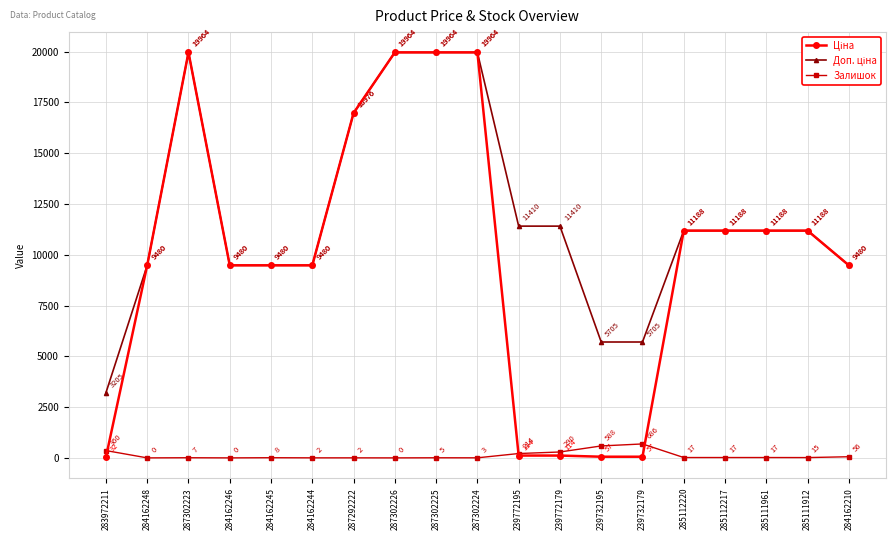

What is the label of the 8th point from the right?

239772179